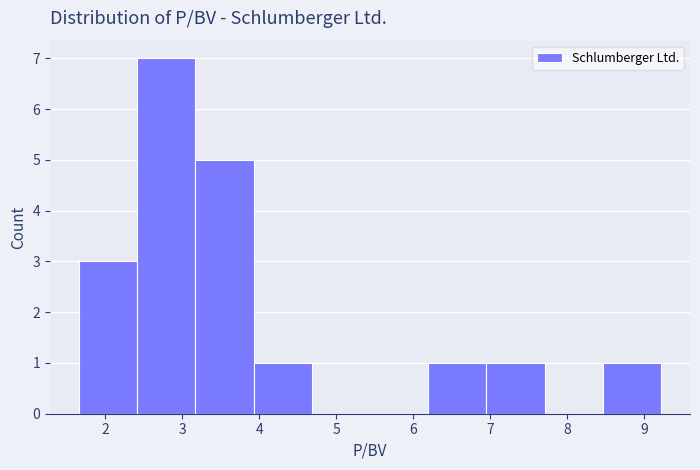

Reading left to right, list every bar in this chart as the range it spans on the x-axis followed by its height. Neither the bar edges nor the heights are printed on the chart, so give them approximately, as read against the axes.

1.7 to 2.4: 3
2.4 to 3.2: 7
3.2 to 3.9: 5
3.9 to 4.7: 1
4.7 to 5.4: 0
5.4 to 6.2: 0
6.2 to 7.0: 1
7.0 to 7.7: 1
7.7 to 8.5: 0
8.5 to 9.2: 1